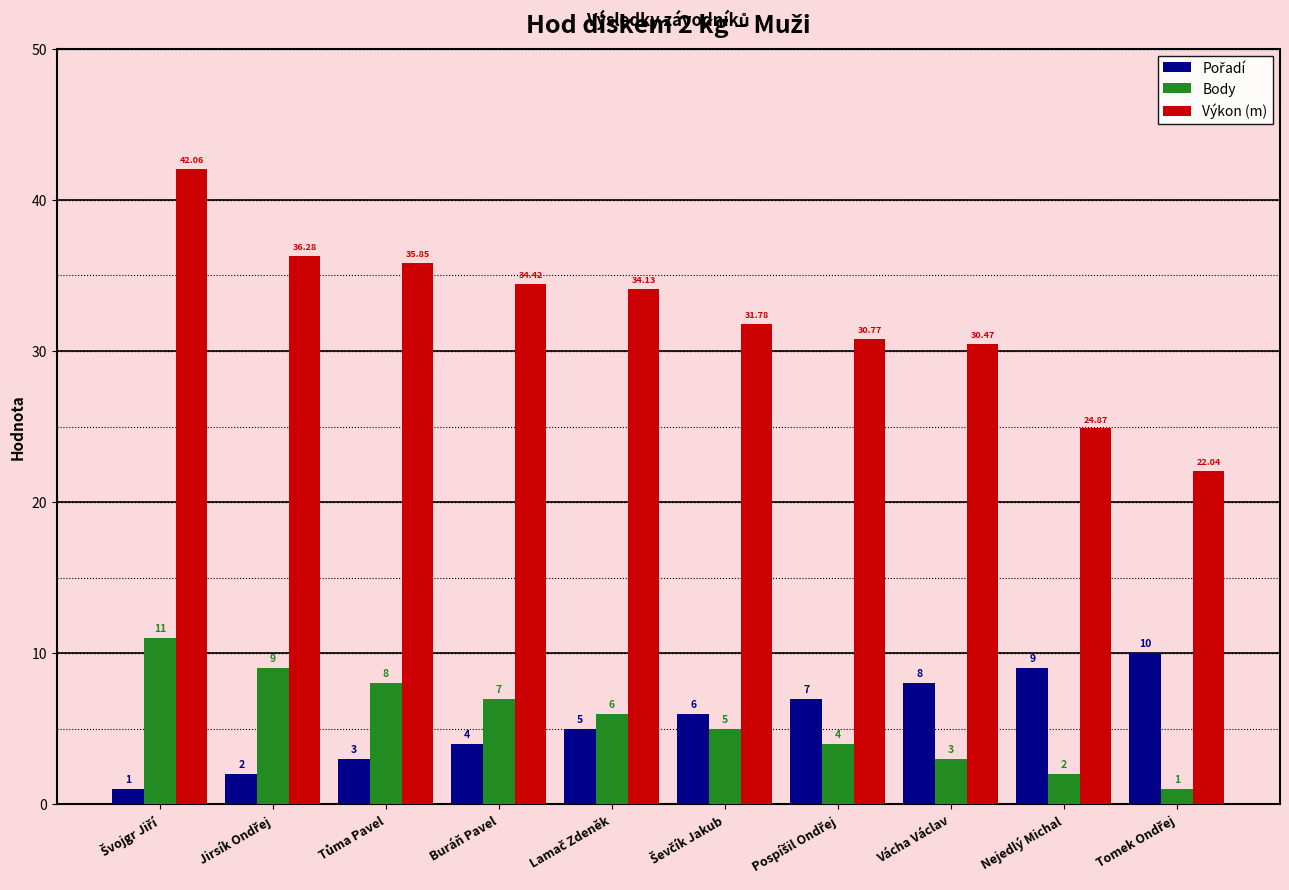

What position from the right is Buráň Pavel?

7